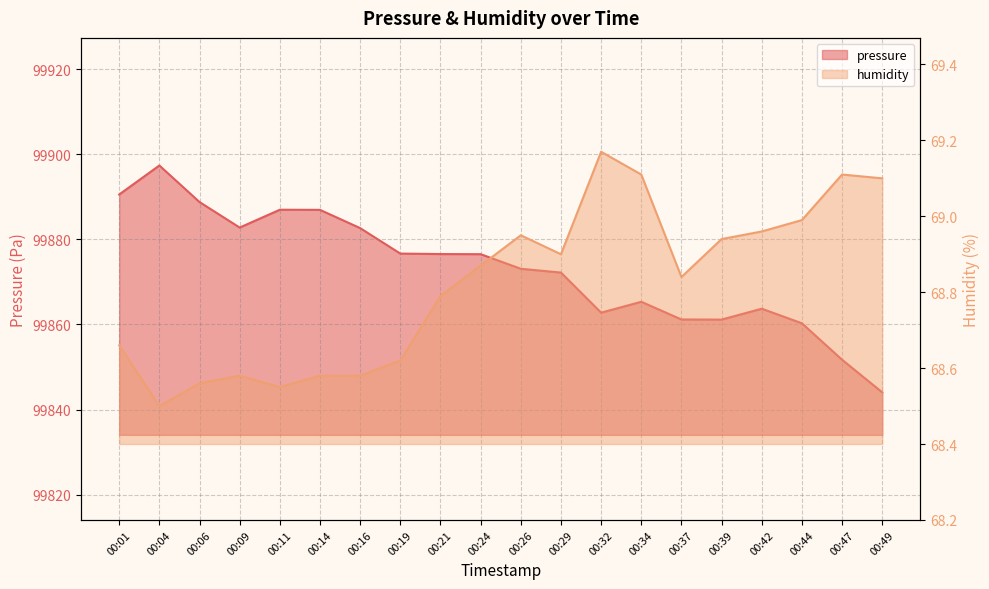

What is the approximate value of pressure at 00:24?

99876.5